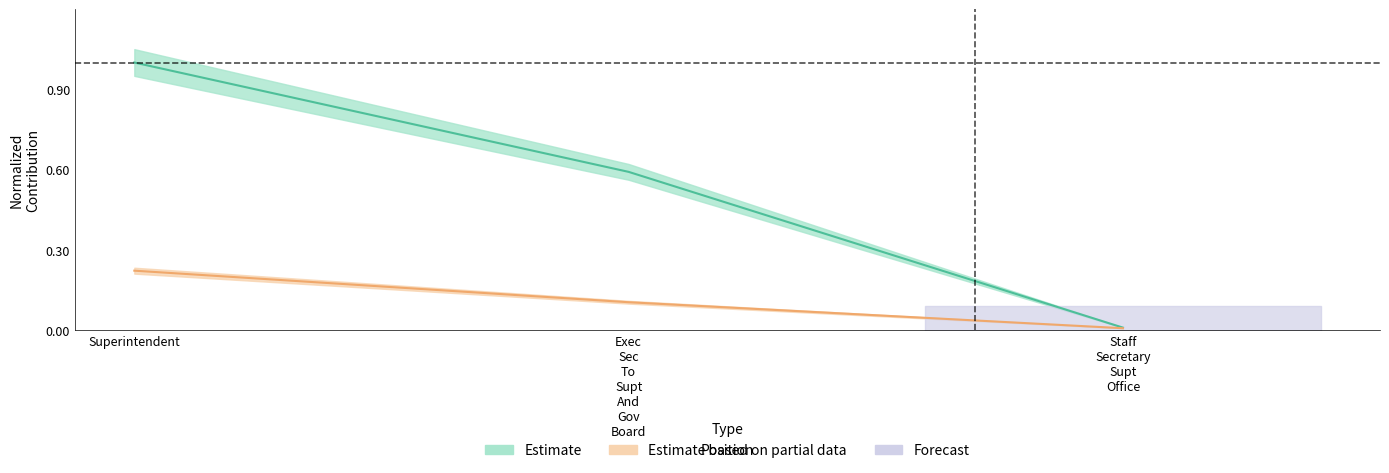

Does the chart have visible grid lines?

No